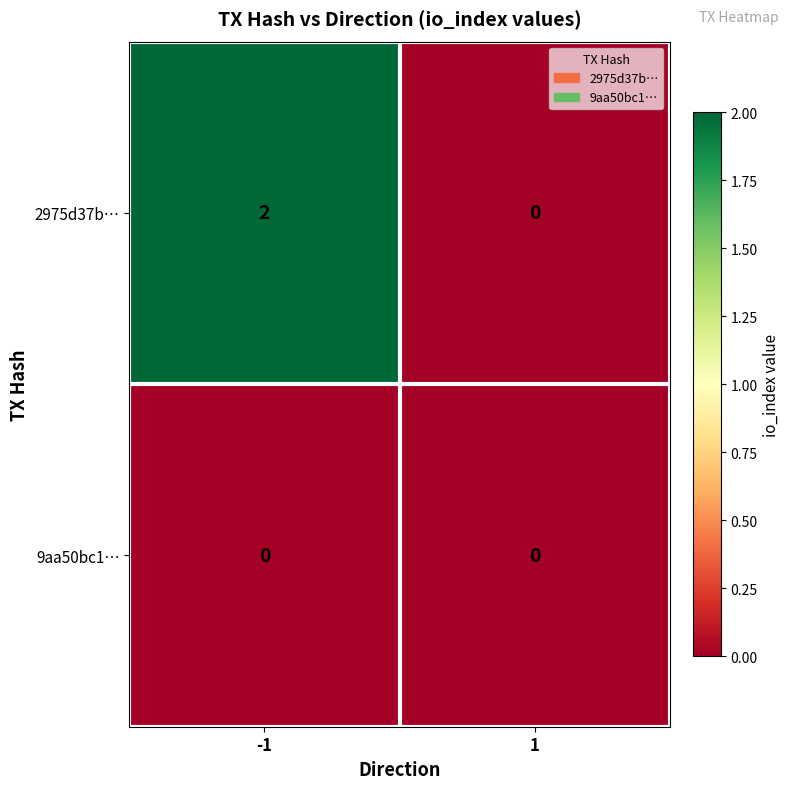

Which series changed the most between -1 and 1?

2975d37b…